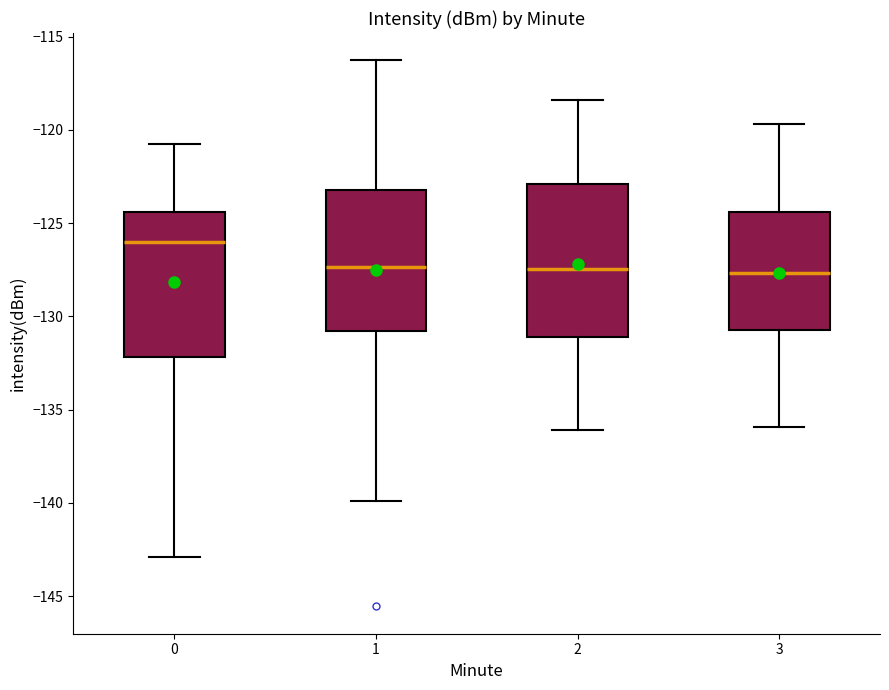

Where does the median line of the box at x = 1 sit on the y-axis? The values are not printed on the chart, so give them approximately, as read against the axis.

-127.5